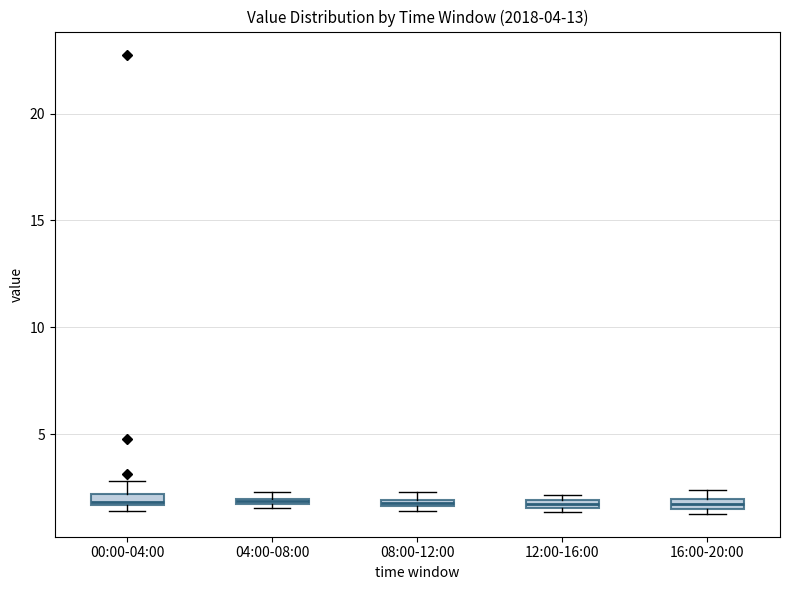

Where is the lower edge of the box for 08:00-12:00 on the y-axis? The values are not printed on the chart, so give them approximately, as read against the axis.

1.5